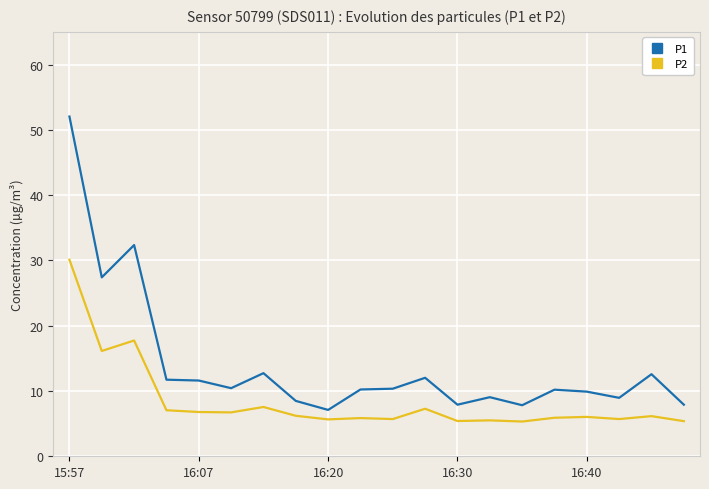

What is the difference between the maximum and minimum values in the P1 series?

44.9